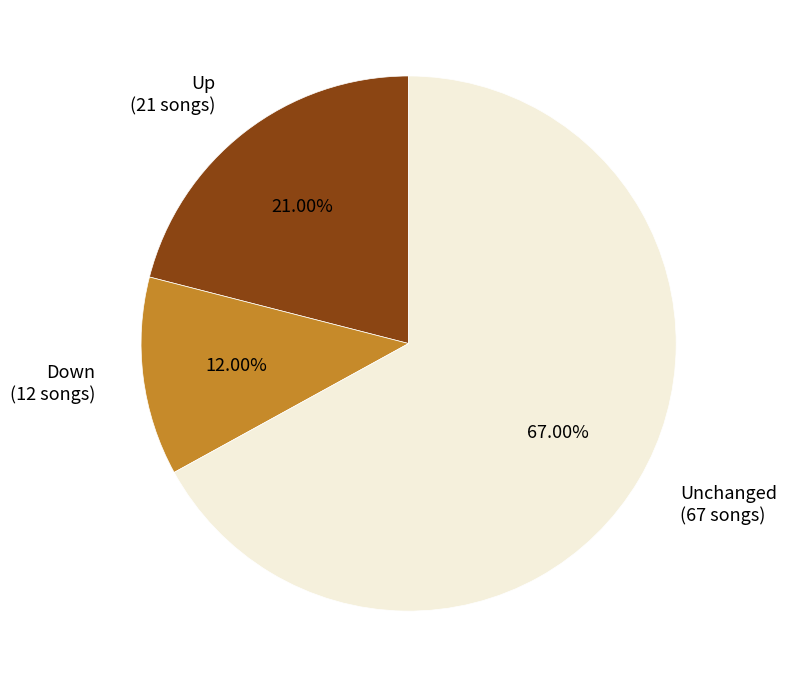

Which has a higher value, Unchanged (67 songs) or Down (12 songs)?

Unchanged (67 songs)